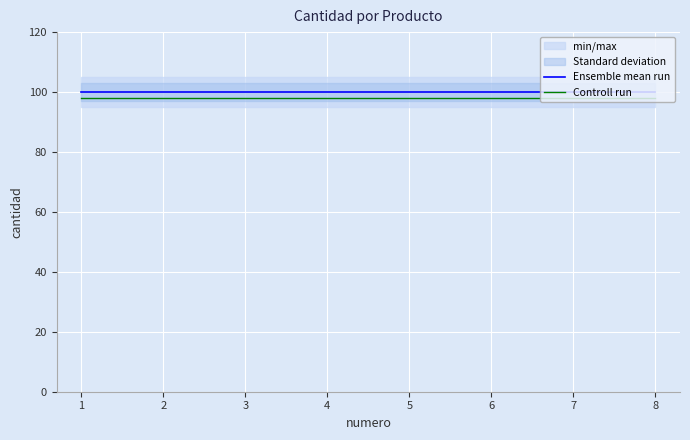

At which category is the sum across all series the highest?

1